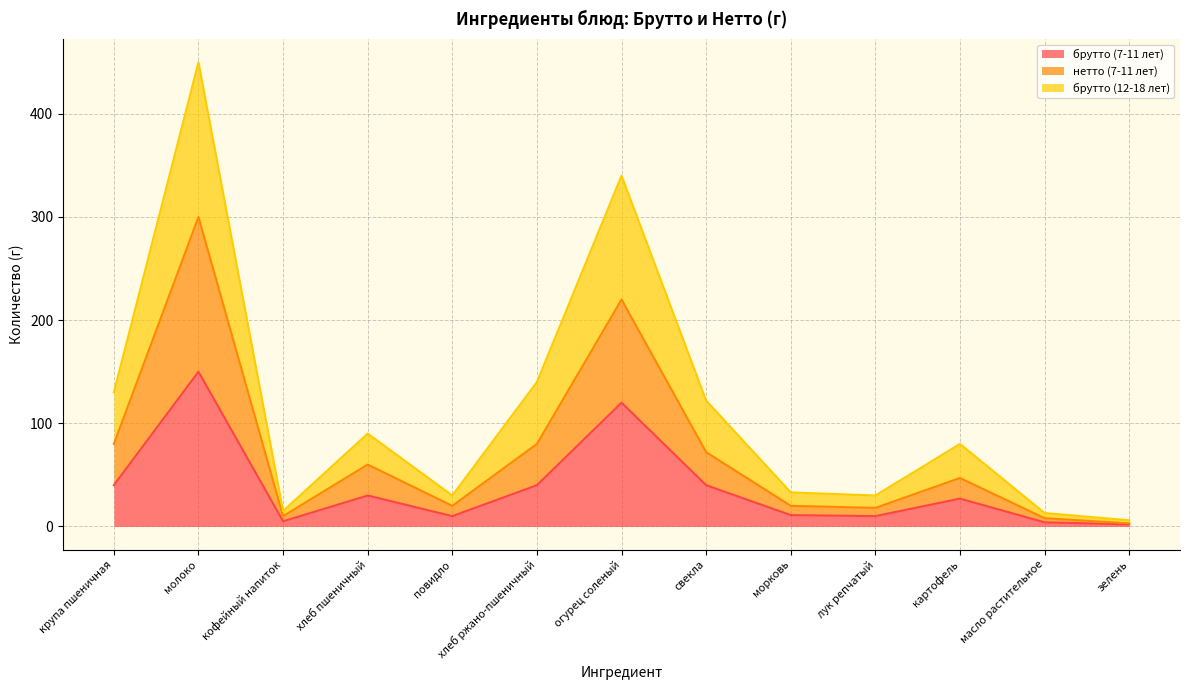

What is the value of the нетто (7-11 лет) point at the 13th from the left?

3